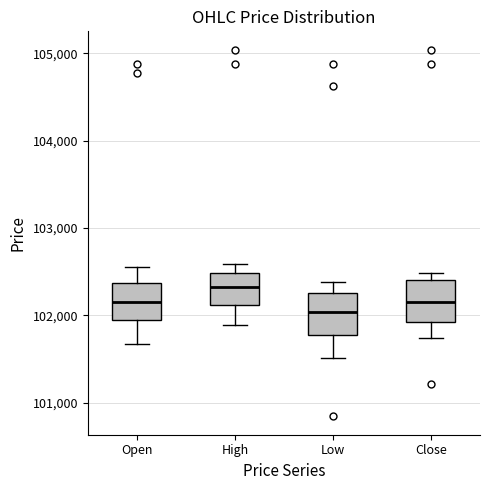

Reading left to right, read every box against the y-axis: the position of its median line, the range the box covers, and the ends of its whiskers. The values are not printed on the chart, so give them approximately, as read against the axis.

Open: median 102200, box 102000 to 102400, whiskers 101700 to 102600
High: median 102300, box 102100 to 102500, whiskers 101900 to 102600
Low: median 102000, box 101800 to 102300, whiskers 101500 to 102400
Close: median 102200, box 101900 to 102400, whiskers 101700 to 102500